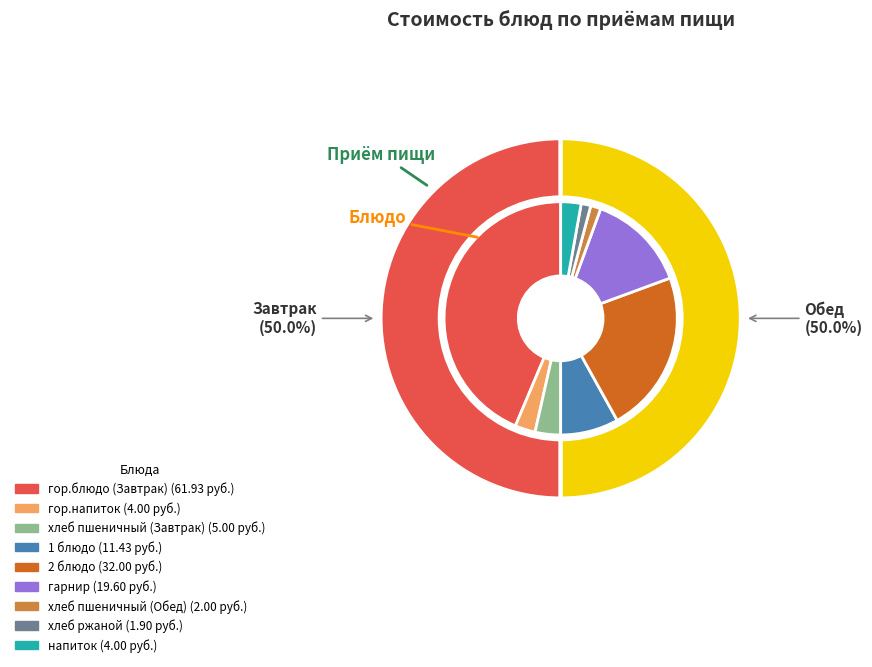

Is the sum of гор.блюдо (Завтрак) and гарнир greater than half?

Yes